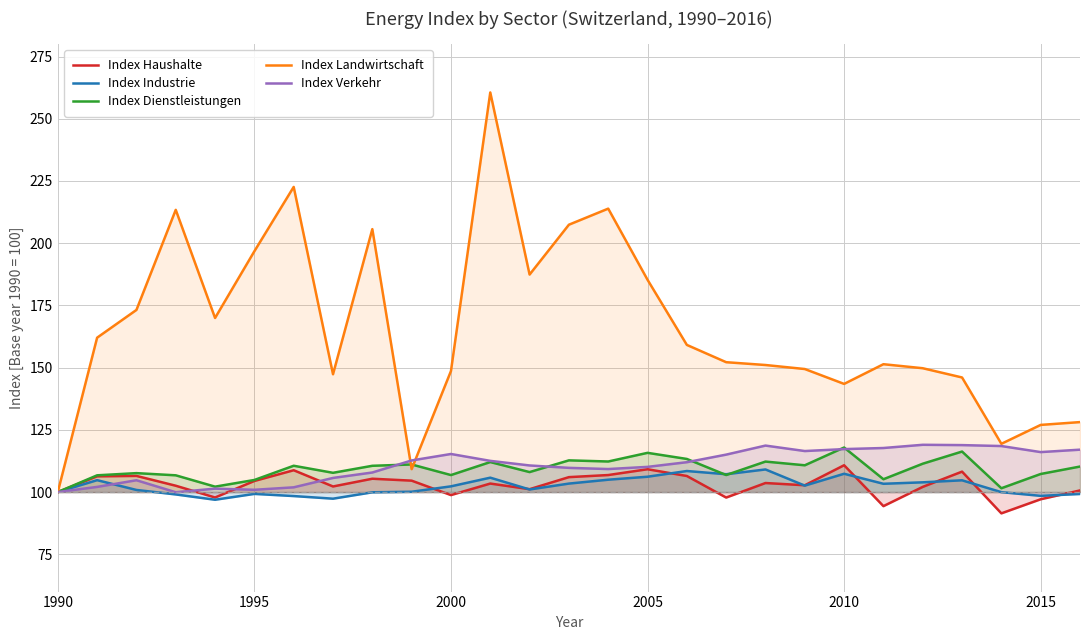

Does the chart have visible grid lines?

Yes